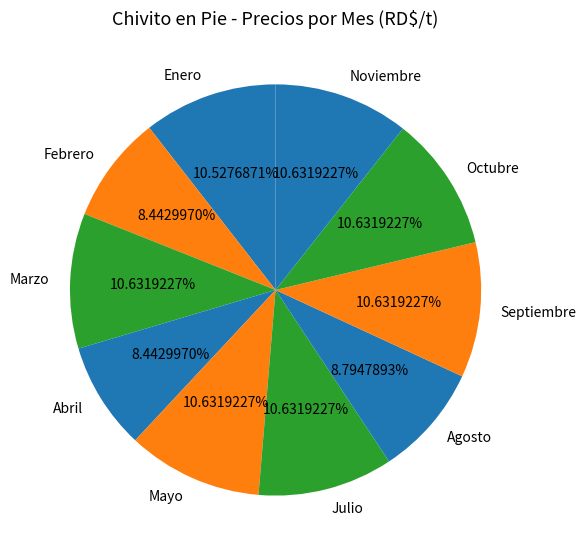

Is there any slice that represents more than half of the pie?

No